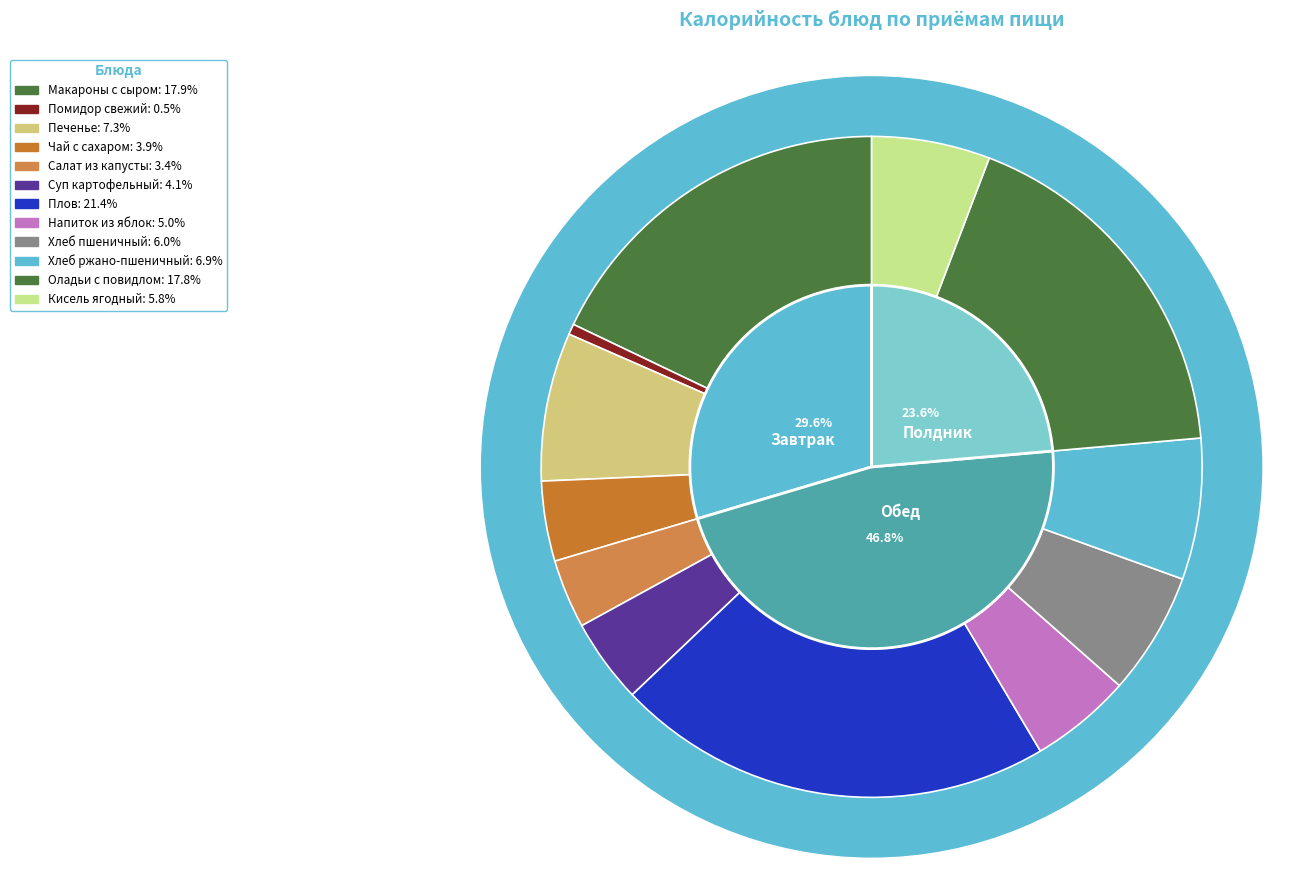

What is the change in value from Печенье to Напиток из яблок?

-36.0